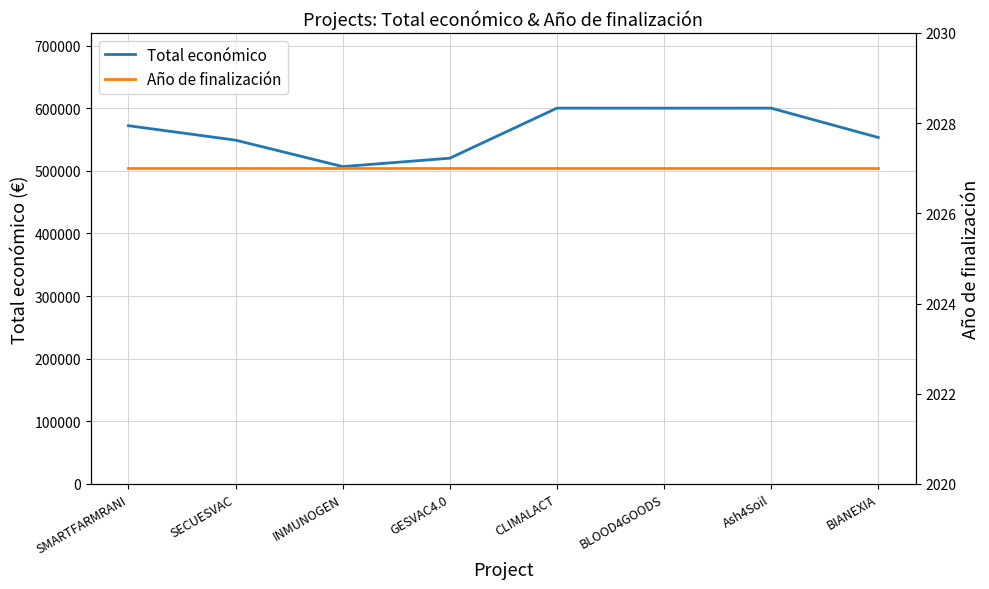

What is the difference between the Total económico values at BLOOD4GOODS and SECUESVAC?

51071